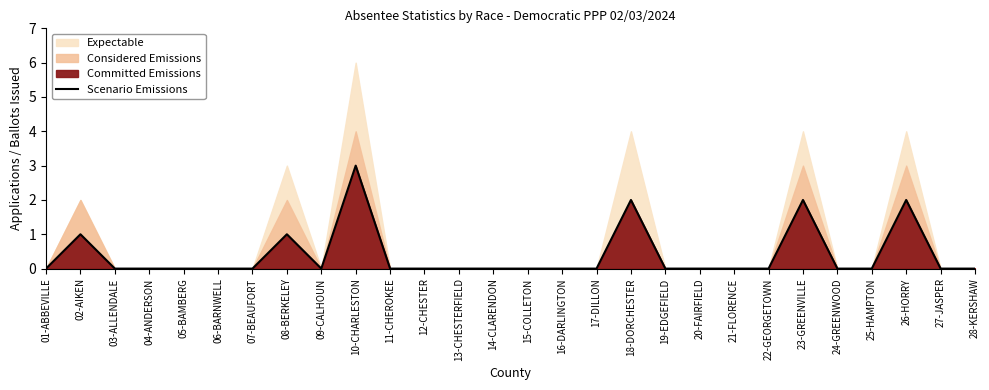

Reading left to right, transcribe all the data shown in this chart.

0	1	0	0	0	0	0	1	0	3	0	0	0	0	0	0	0	2	0	0	0	0	2	0	0	2	0	0